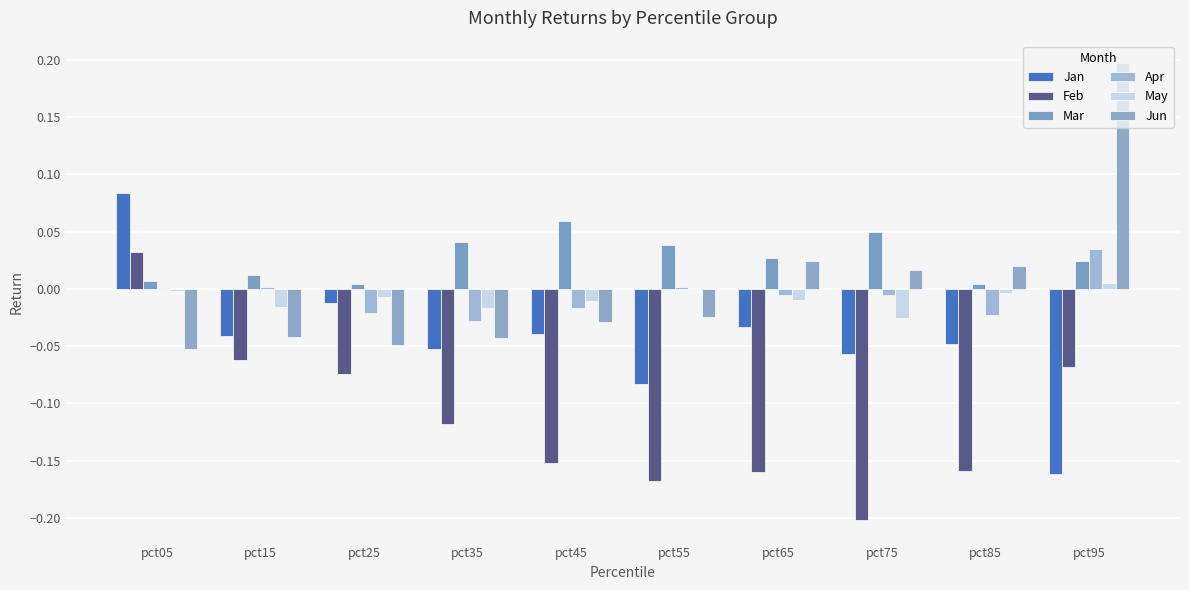

Which series has the widest spread of values?

Jun